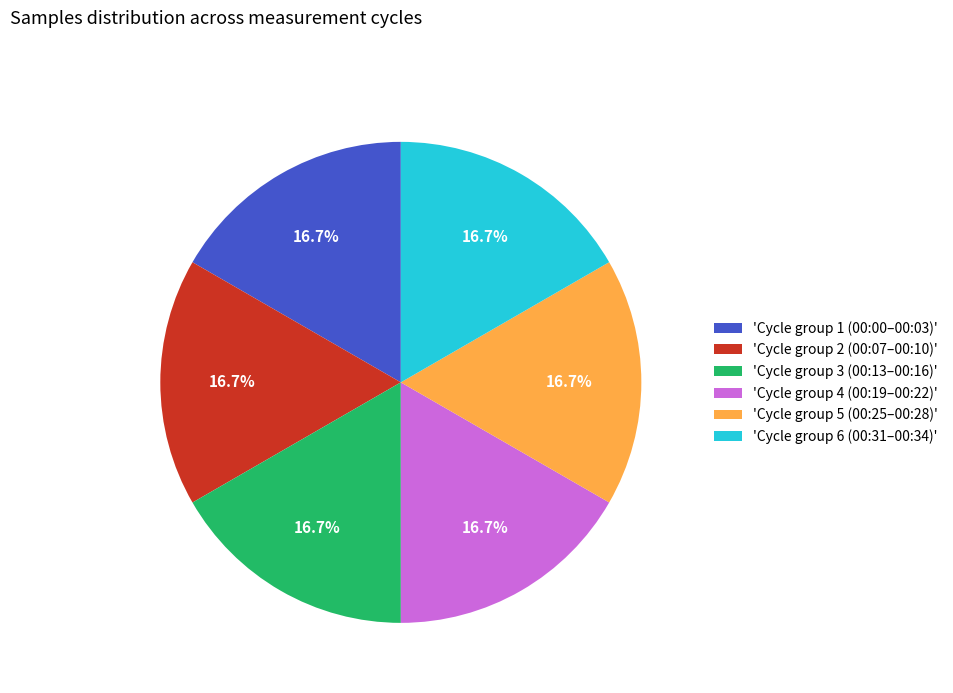

How many slices are in this pie chart?

6